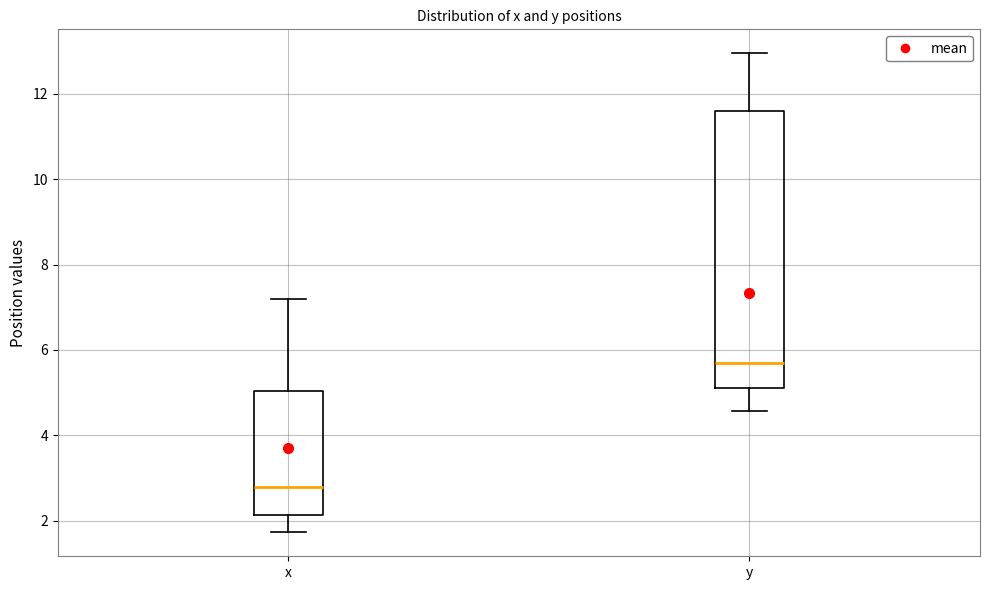

Which box is the tallest, from its lower edge to its upper edge?

y